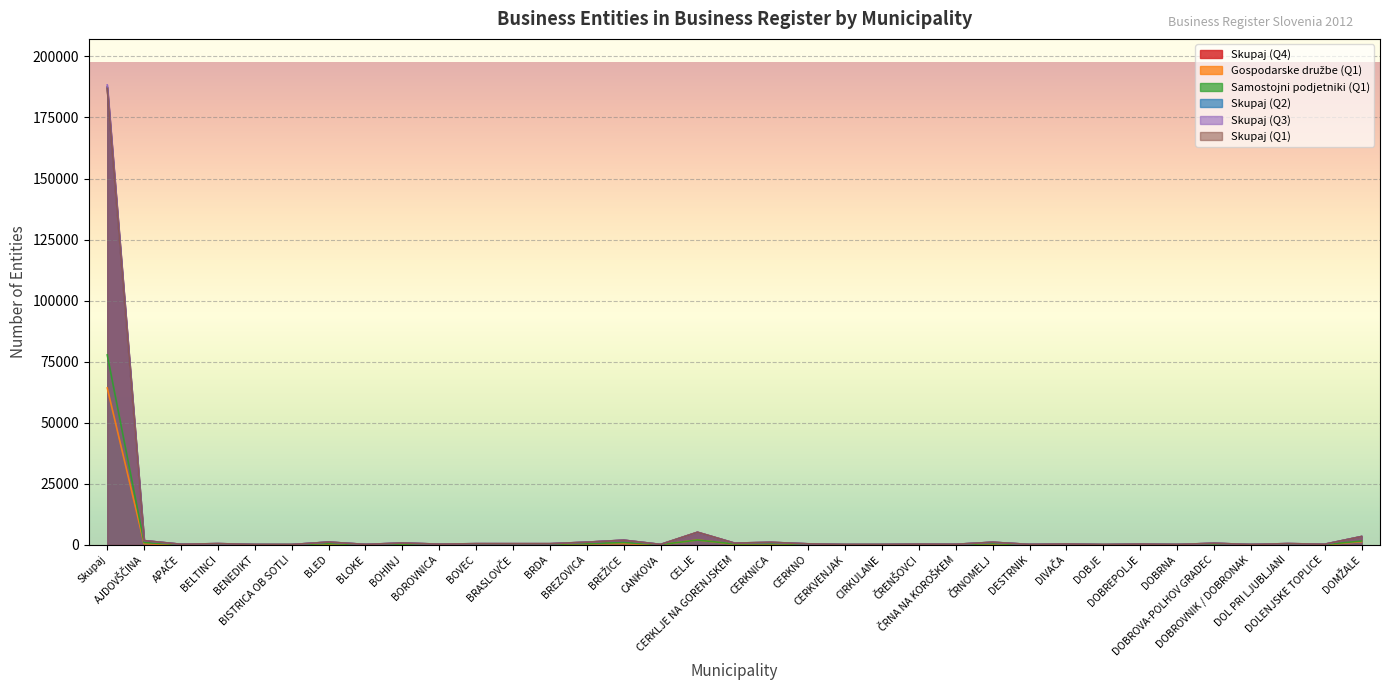

Reading left to right, what are all the values shown in this chart?

Skupaj (Q4): 187426	1662	190	456	102	86	1086	138	701	235	430	440	424	1066	1880	130	5143	678	976	358	95	94	237	186	1018	135	307	74	274	119	601	101	474	213	3361
Gospodarske družbe (Q1): 64235	451	28	104	13	12	274	28	116	77	91	116	88	407	493	14	1967	212	303	52	11	21	52	22	263	23	67	8	54	15	207	22	165	41	1282
Samostojni podjetniki (Q1): 77759	863	98	237	58	50	440	61	278	119	174	192	202	459	882	64	1937	321	416	205	52	50	132	86	430	59	159	36	152	62	280	36	205	99	1517
Skupaj (Q2): 187460	1691	187	464	107	86	1103	141	704	246	440	426	423	1047	1864	132	5083	672	977	377	98	113	246	191	1028	131	315	73	274	117	605	105	466	212	3367
Skupaj (Q3): 188357	1696	187	462	106	85	1105	142	718	242	441	439	426	1054	1872	129	5105	683	976	373	96	109	239	187	1020	132	315	74	275	118	602	103	473	214	3381
Skupaj (Q1): 186891	1686	192	468	104	88	1091	136	702	248	436	404	426	1035	1850	126	5096	666	994	375	100	106	247	189	1027	126	311	72	272	116	604	102	463	206	3357